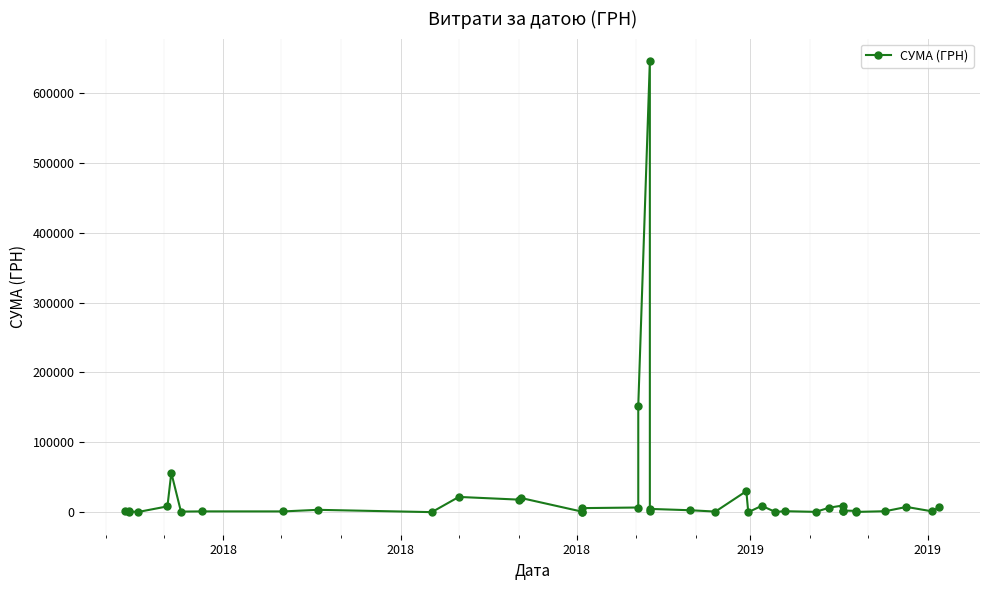

Is it true that the value at 31 is 15188.4?

False